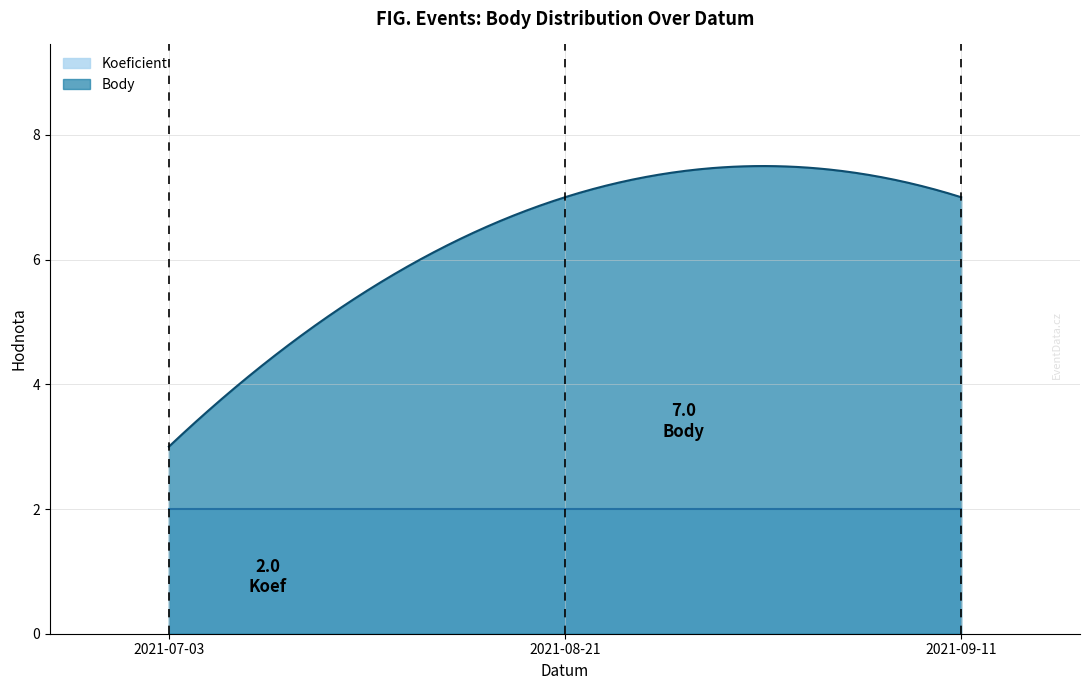

What is the value of the Koeficient point at the 1st from the left?

2